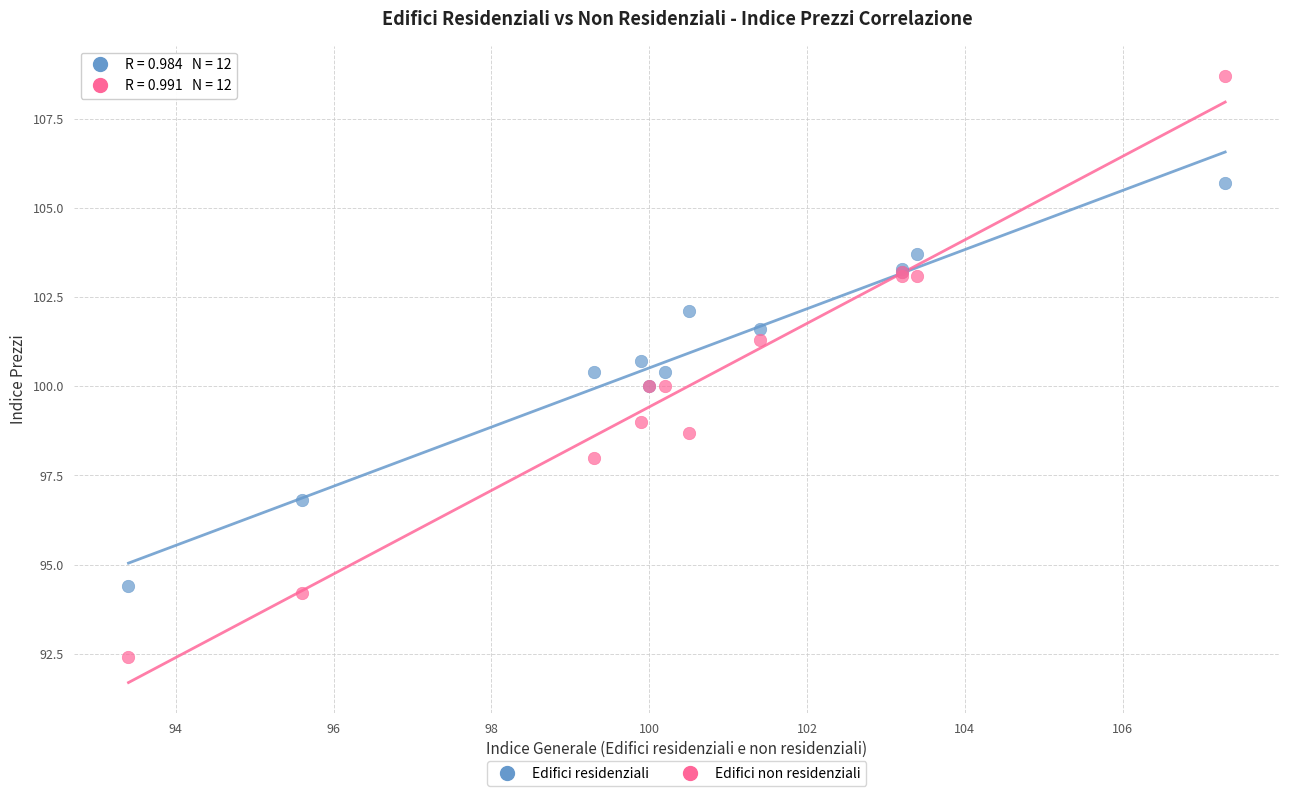

Which series reaches the minimum Y coordinate?

Edifici non residenziali